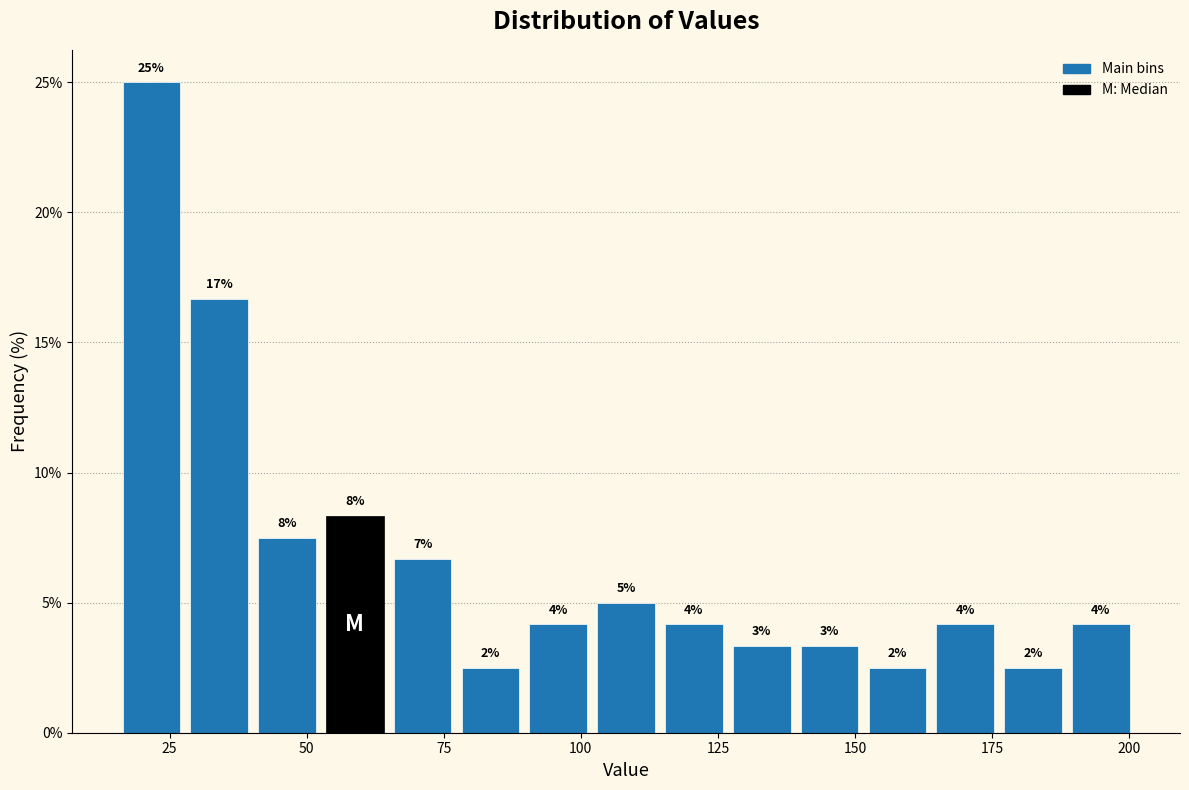

Around what value on the x-axis is the tallest bar? Give the approximate position of its centre, as read against the axis.

20